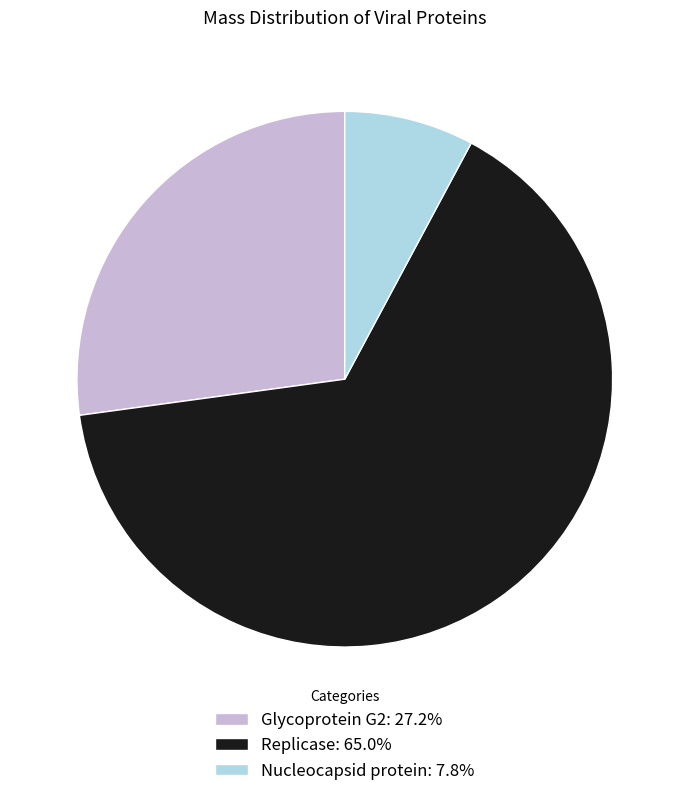

What is the smallest slice in the pie chart?

Nucleocapsid protein